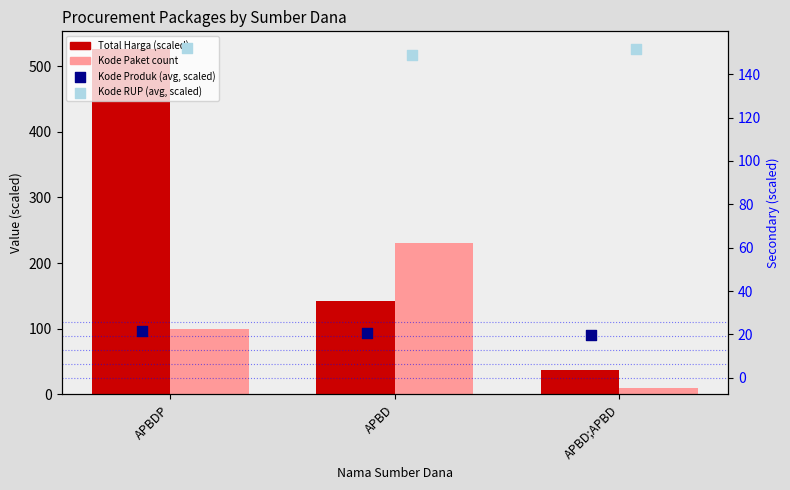

Which series has the widest spread of Y values?

Total Harga (scaled)